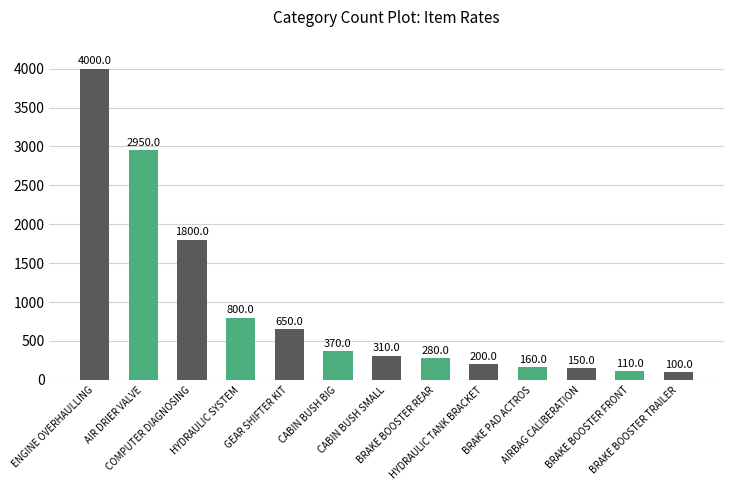

What is the sum of all values?

11880